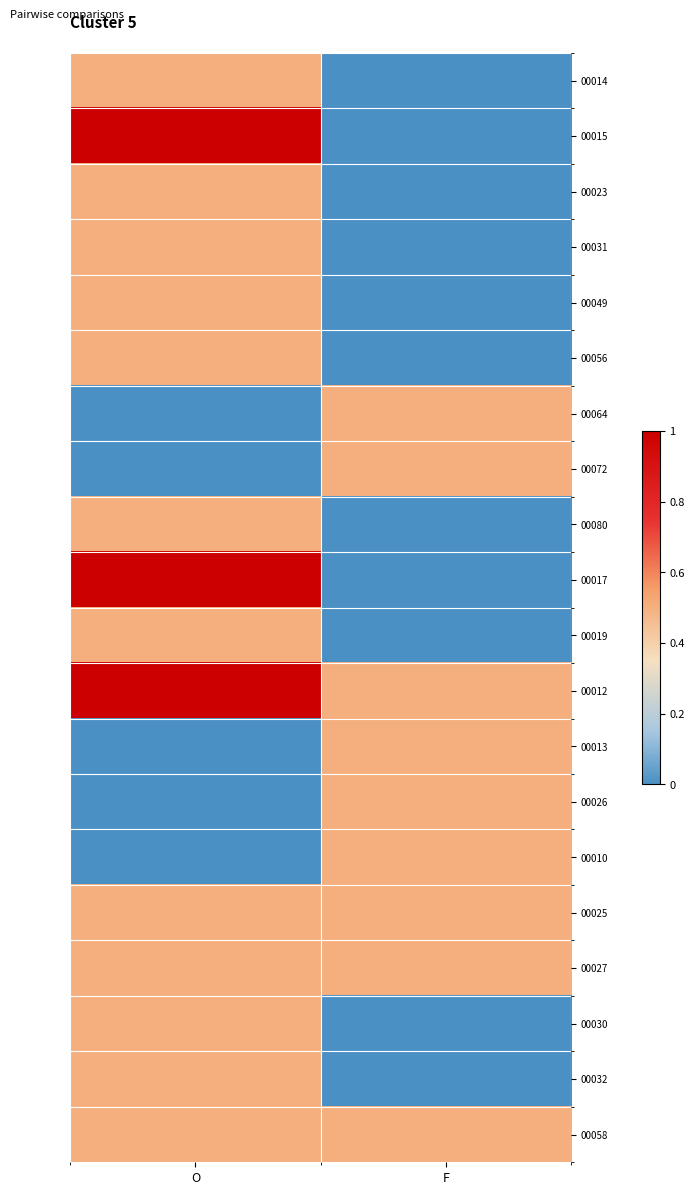

What is the spread (max minus min) of values at O?

1.0